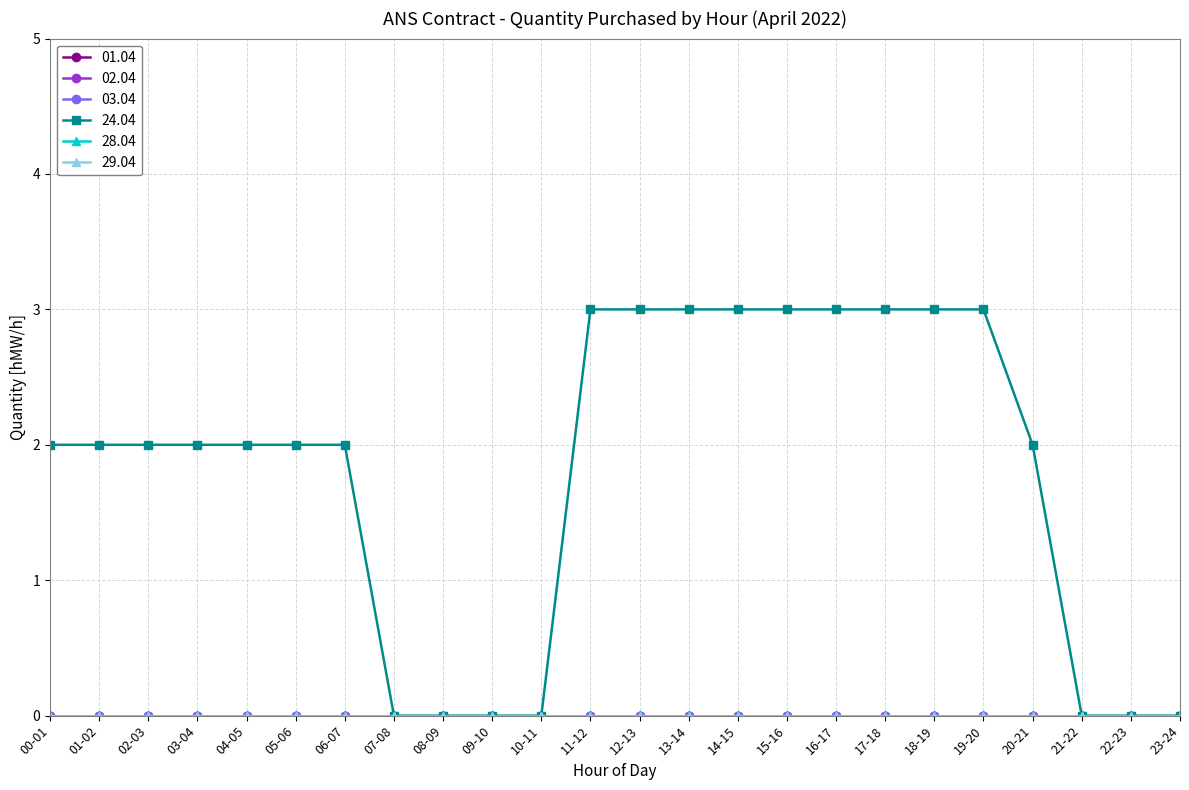

What position from the left is 18-19?

19